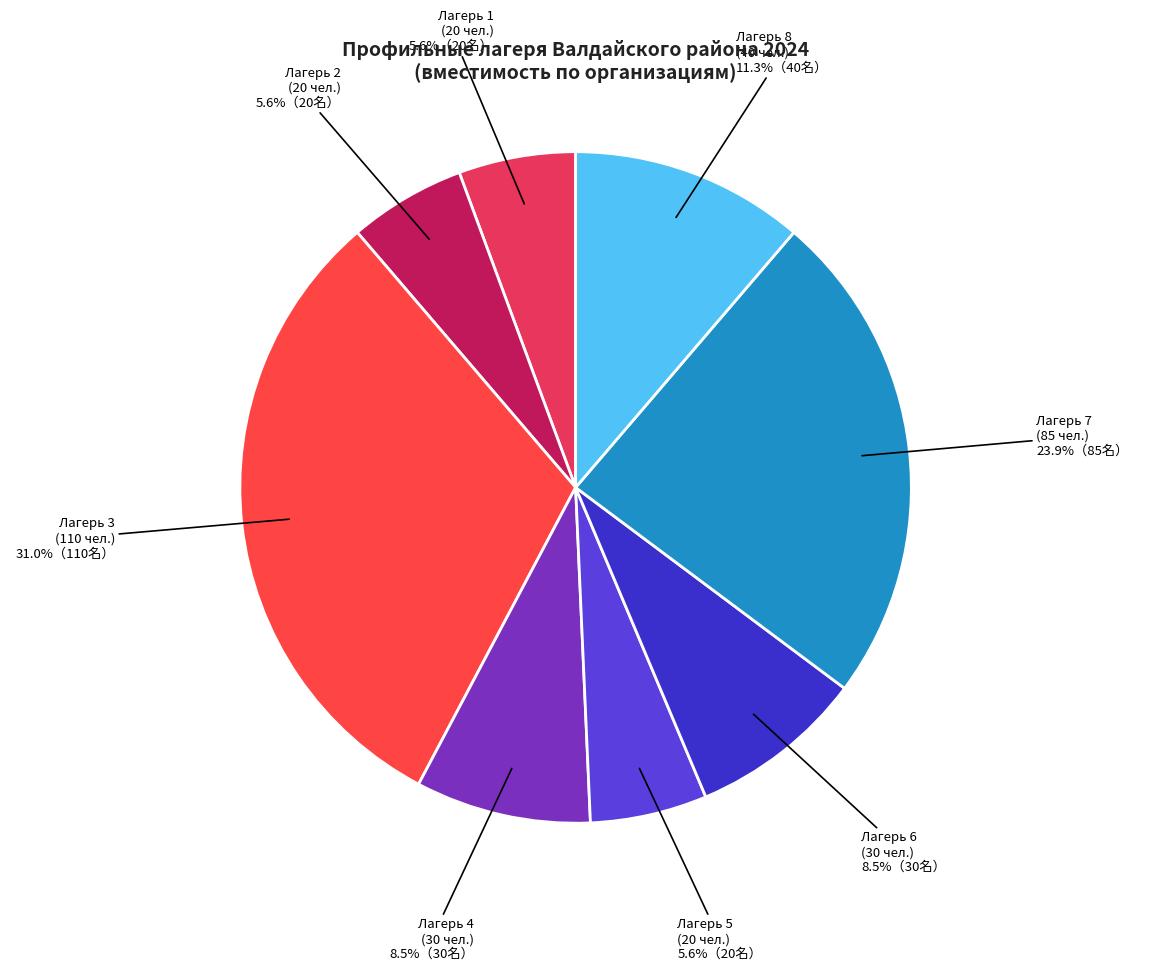

Approximately how many times larger is the value at Лагерь 8 (40 чел.) compared to Лагерь 5 (20 чел.)?

2.0